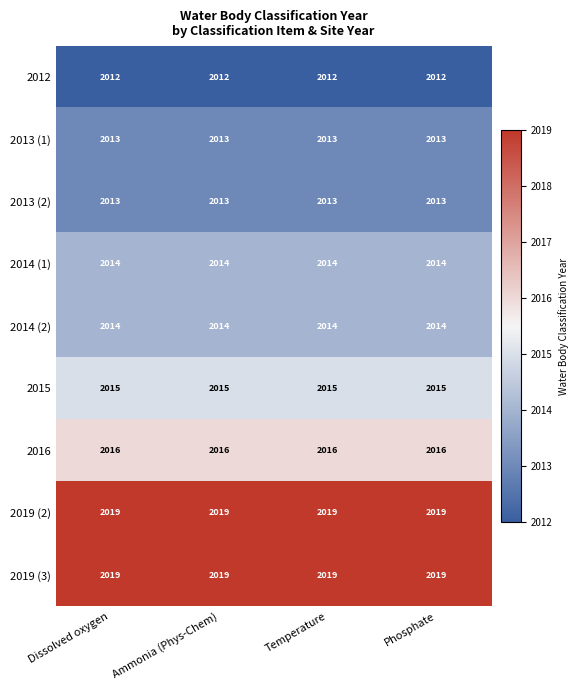

Count the number of categories in the chart.

4